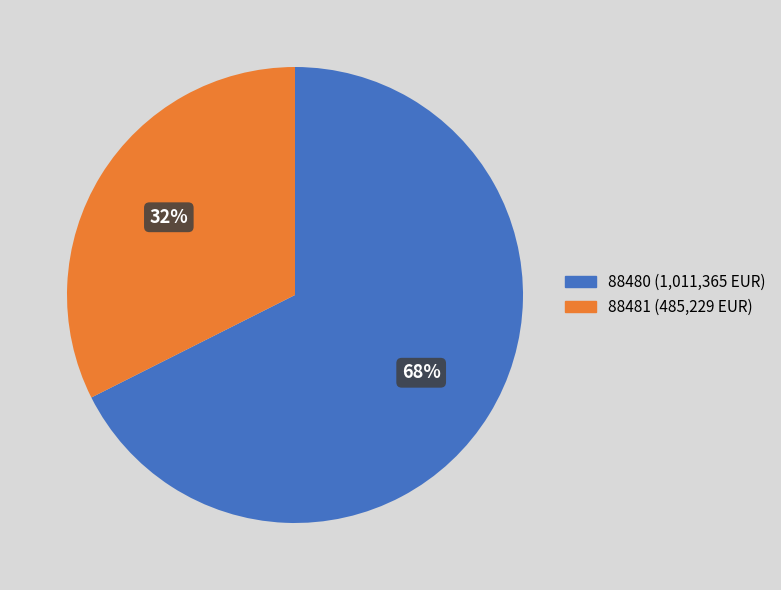

Count the number of slices in the pie.

2